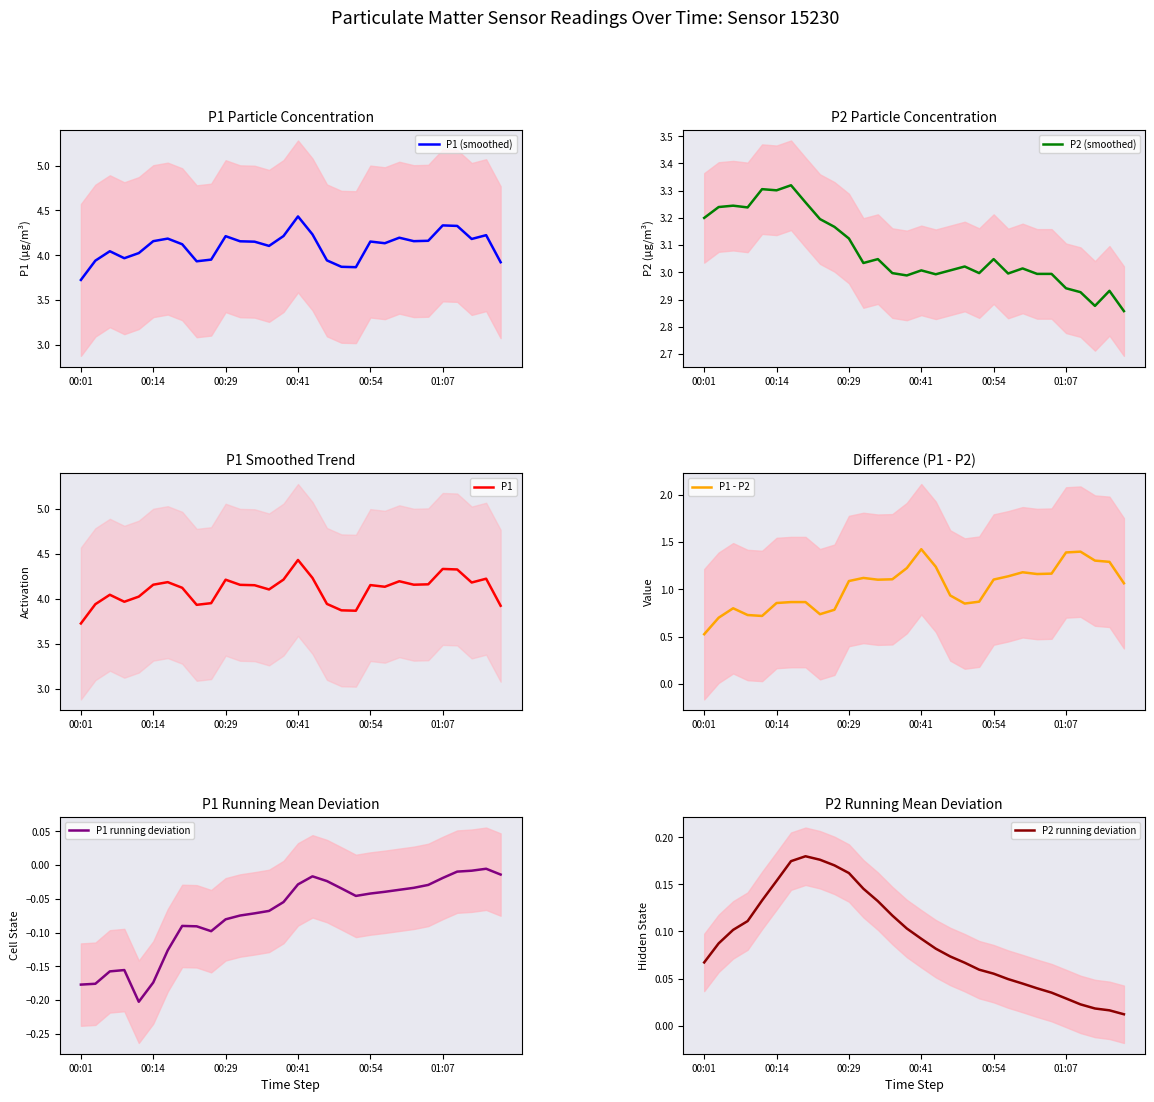

What is the minimum value for P1 (smoothed)?

3.7